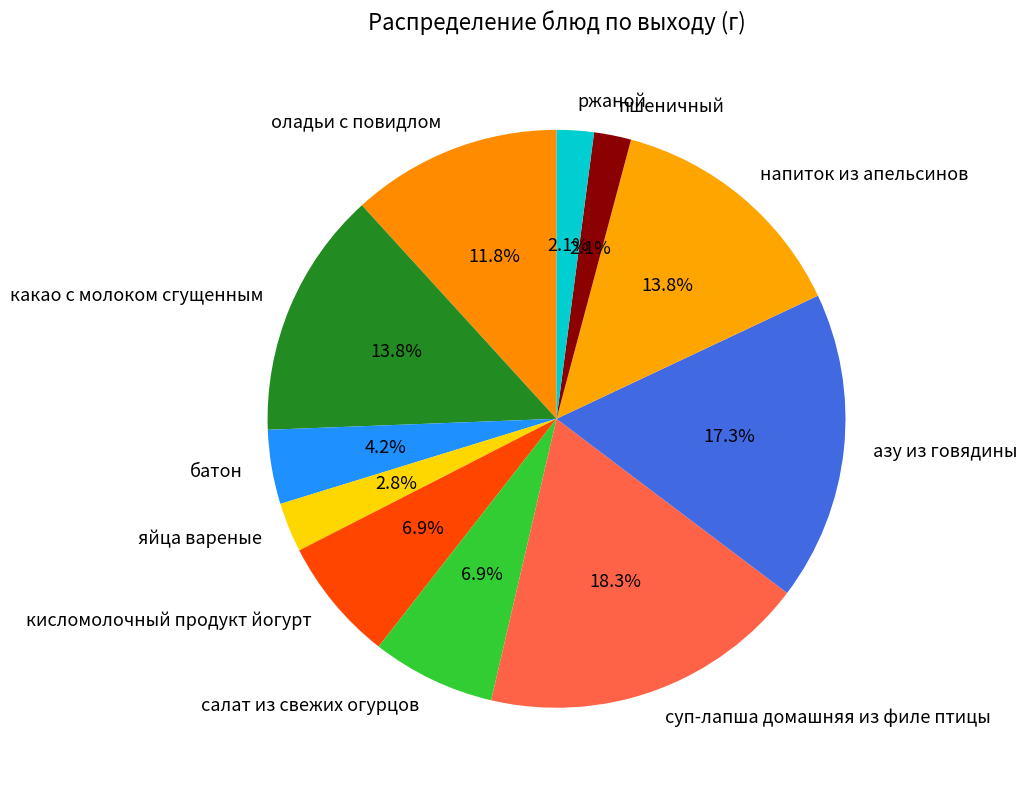

How many slices are in this pie chart?

11